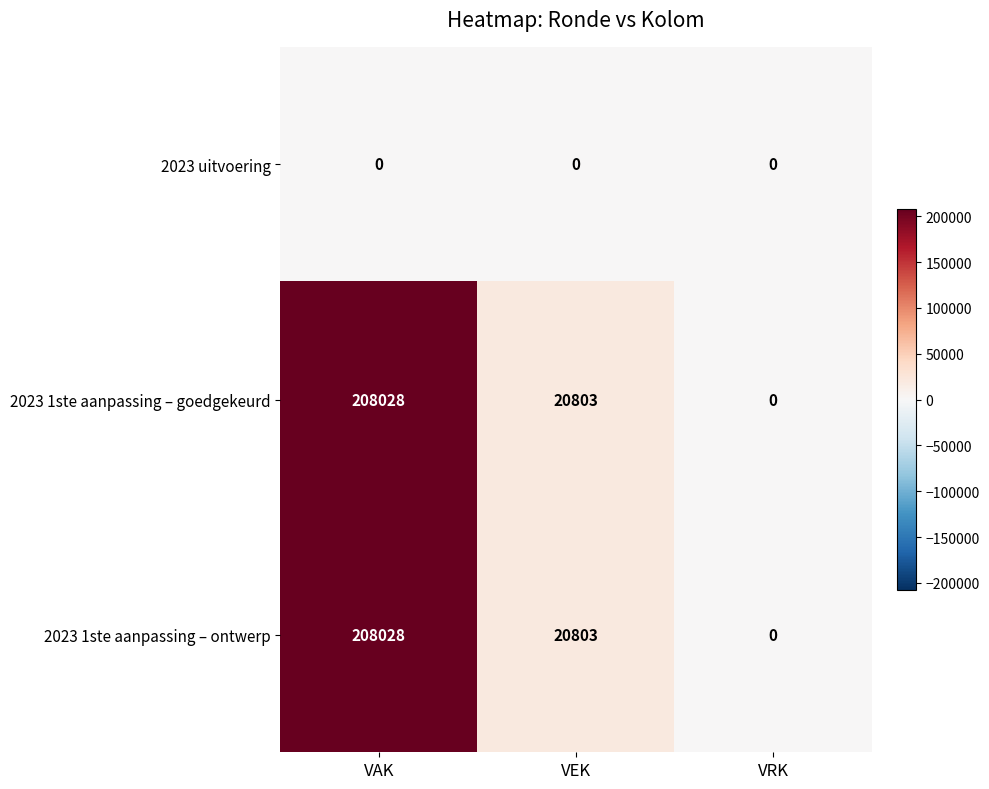

True or false: 2023 1ste aanpassing – goedgekeurd has a value of 77065 at VAK.

False